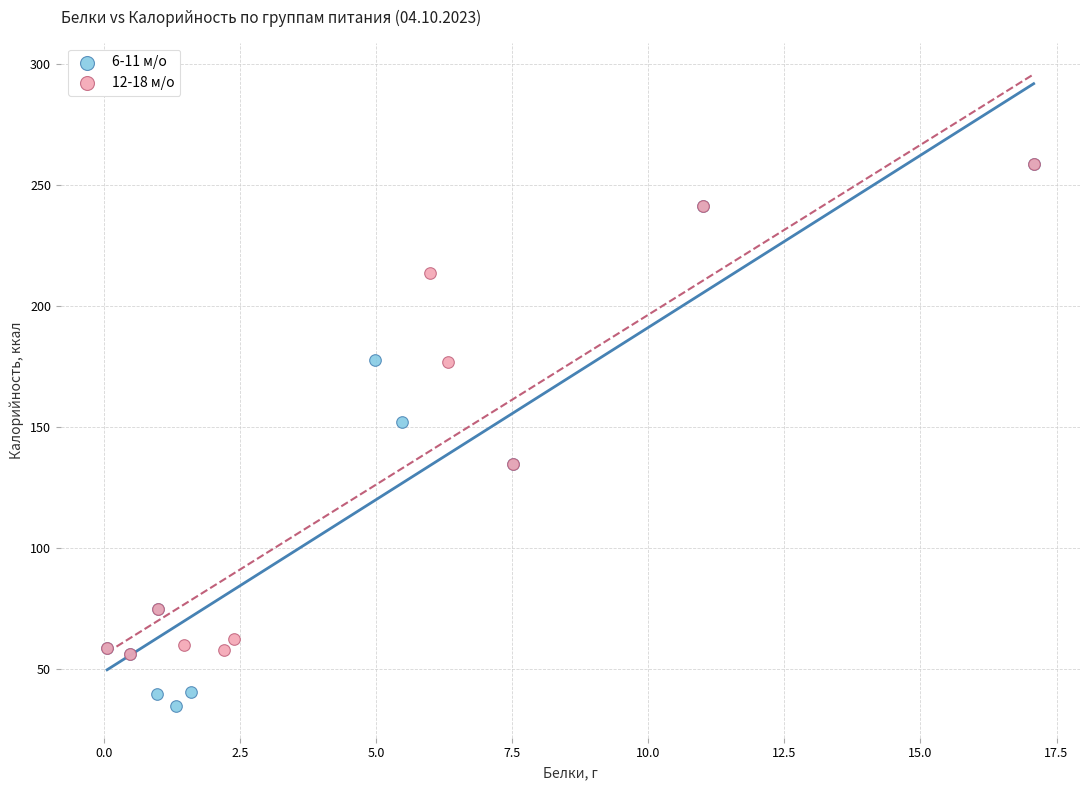

What are all the series names shown in the legend?

6-11 м/о, 12-18 м/о